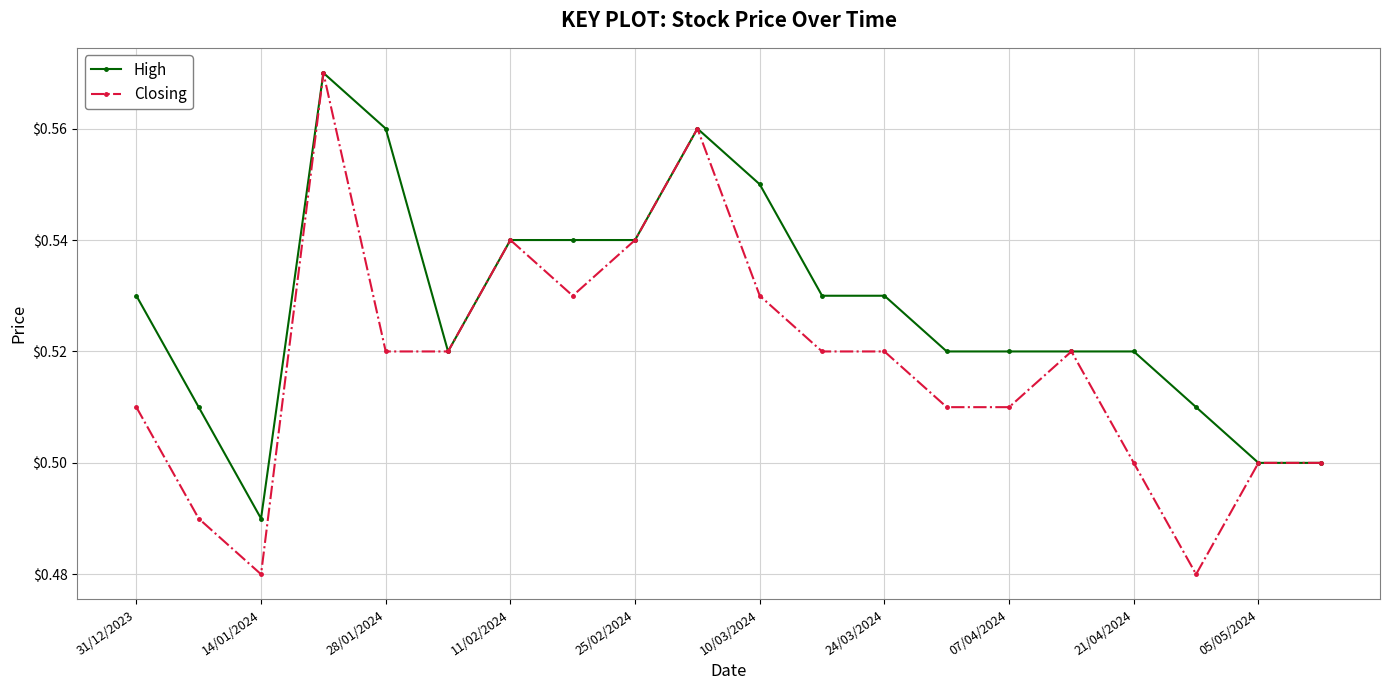

List the series in order of their overall mean, lowest first.

Closing, High